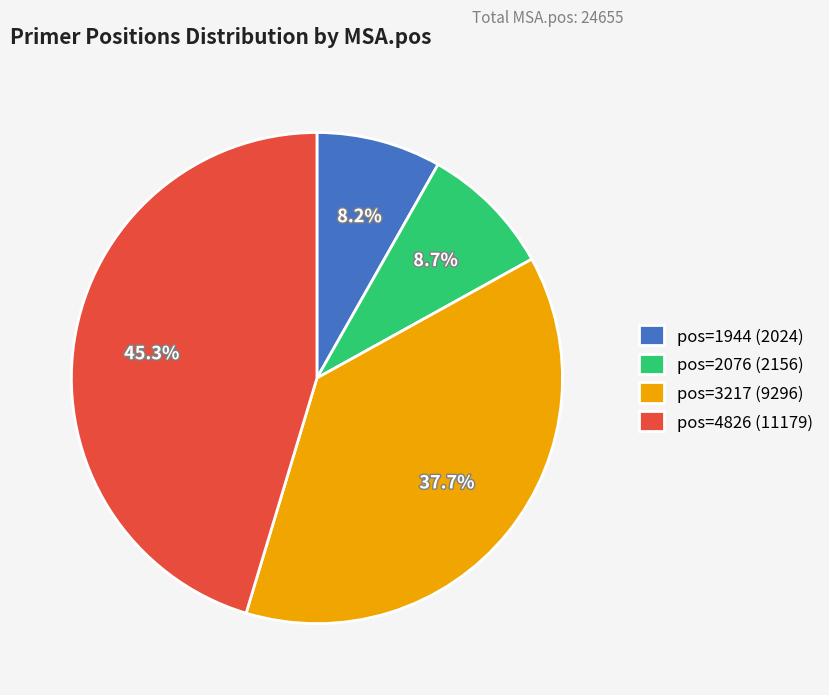

Is there a majority slice in this chart?

No